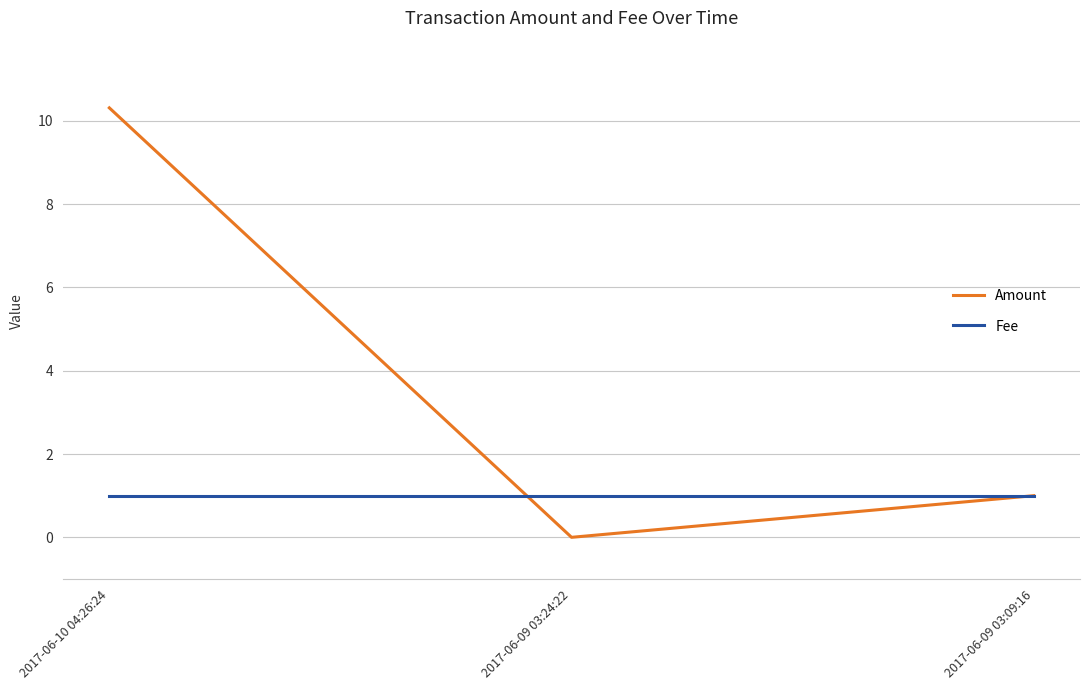

Read the Amount value at 2017-06-09 03:09:16.

1.0